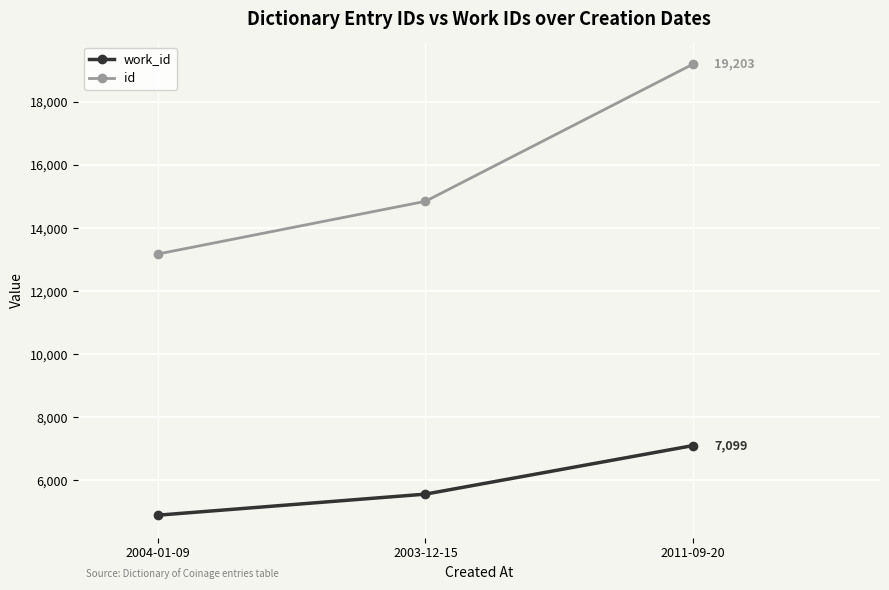

Read the id value at 2003-12-15.

14852